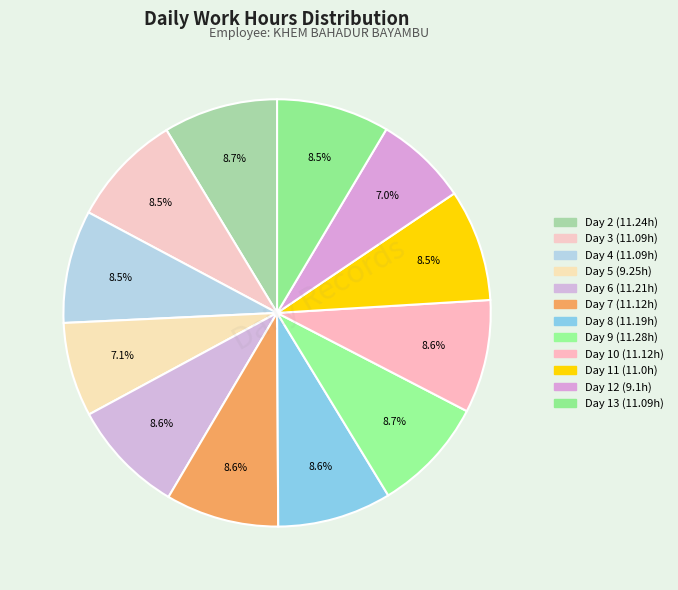

To the nearest percent, what portion does Day 5 represent?

7%